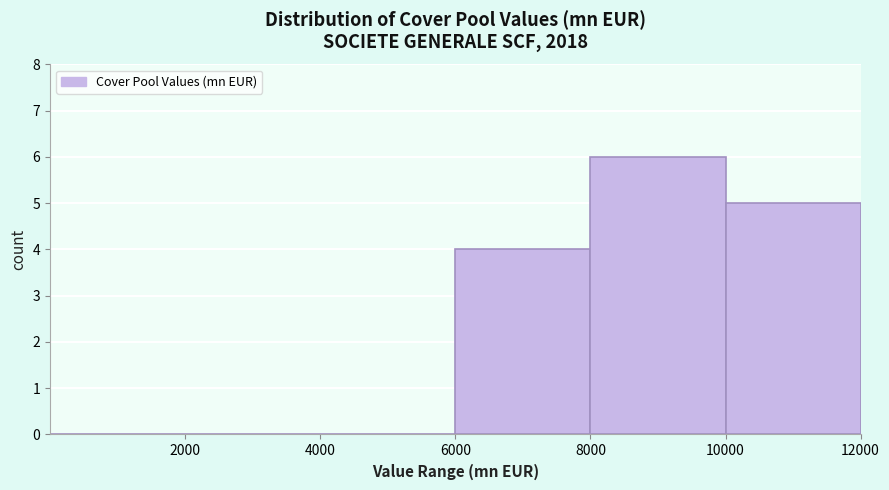

Reading left to right, list every bar in this chart as the range it spans on the x-axis followed by its height. The values are not printed on the chart, so give them approximately, as read against the axis.

0 to 2000: 0
2000 to 4000: 0
4000 to 6000: 0
6000 to 8000: 4
8000 to 10000: 6
10000 to 12000: 5